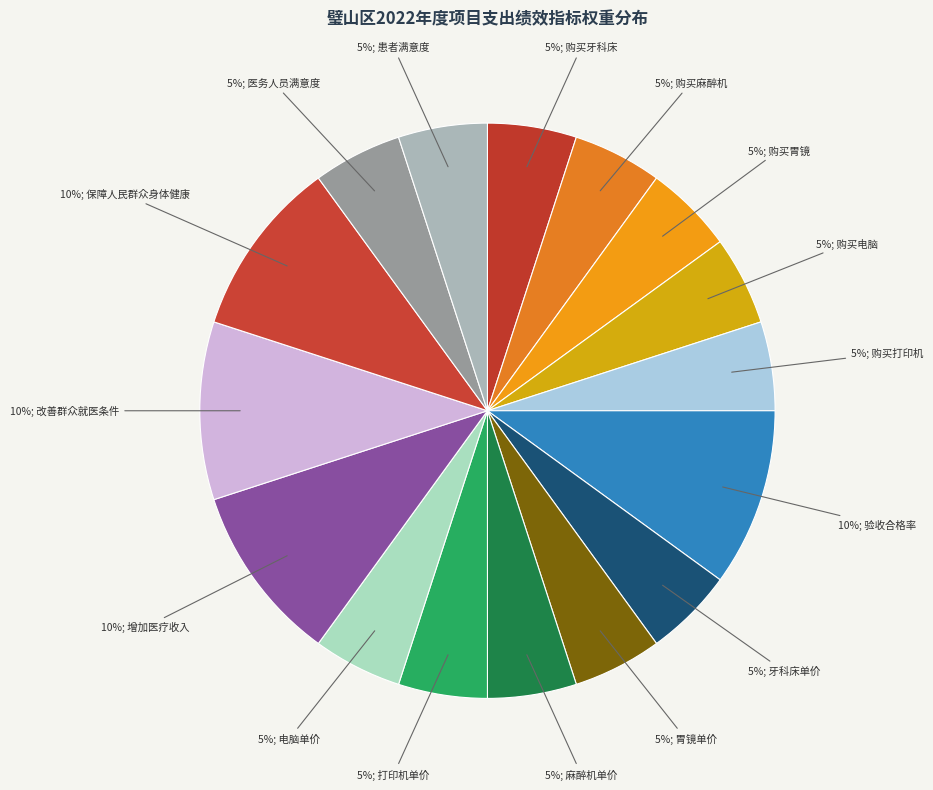

Which slice is the largest?

验收合格率